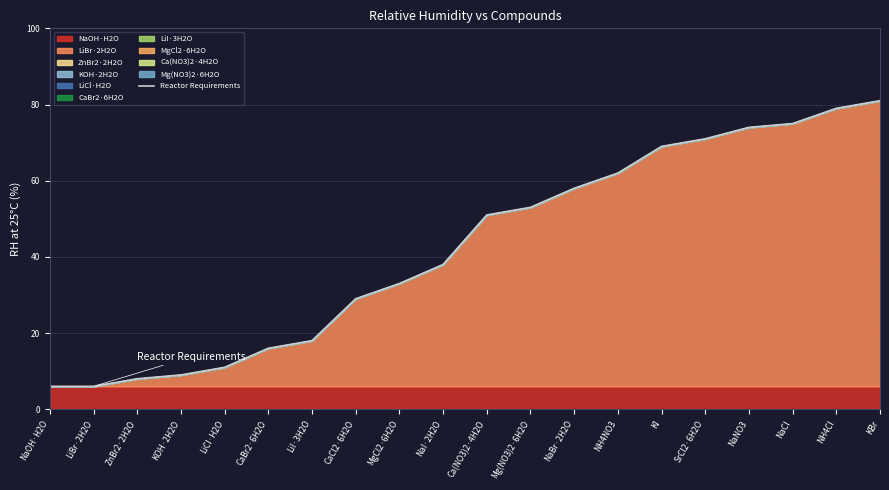

What is the change in value from NH4NO3 to NaNO3?

+12